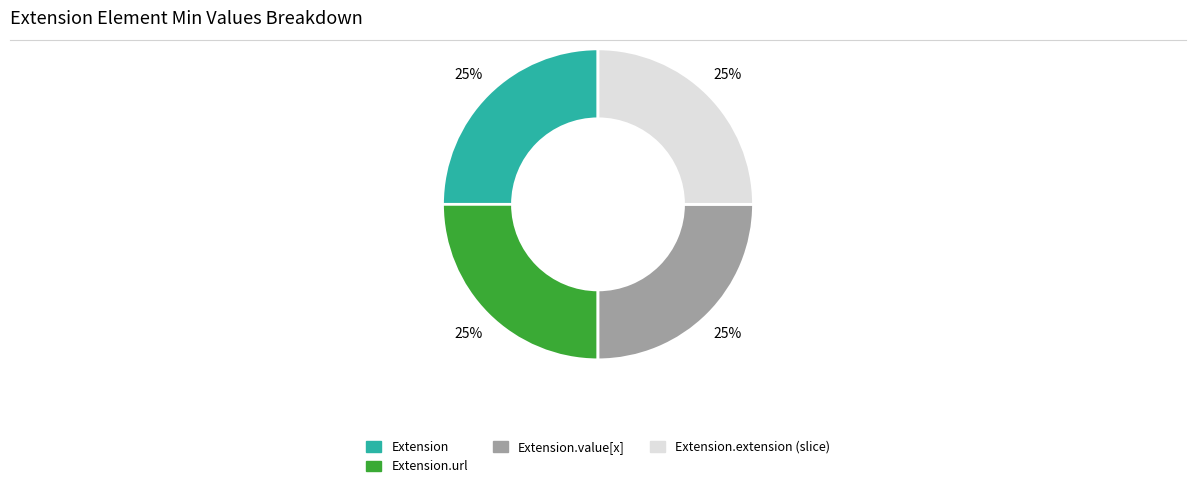

To the nearest percent, what percentage of the pie is Extension.extension (slice)?

25%